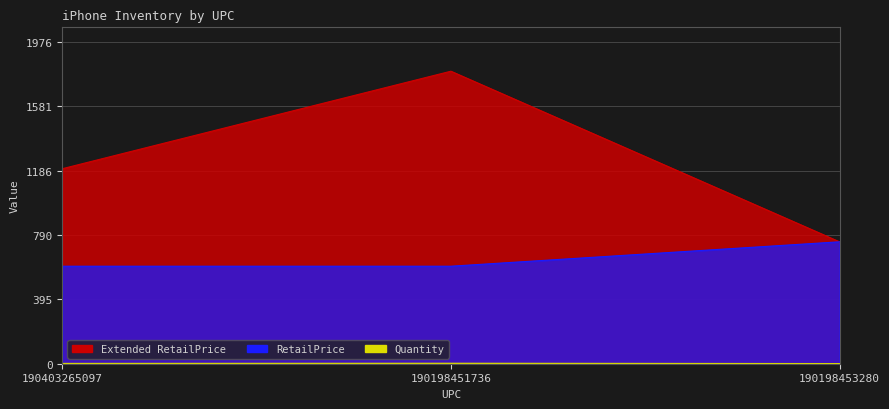

How many lines are shown in the chart?

3